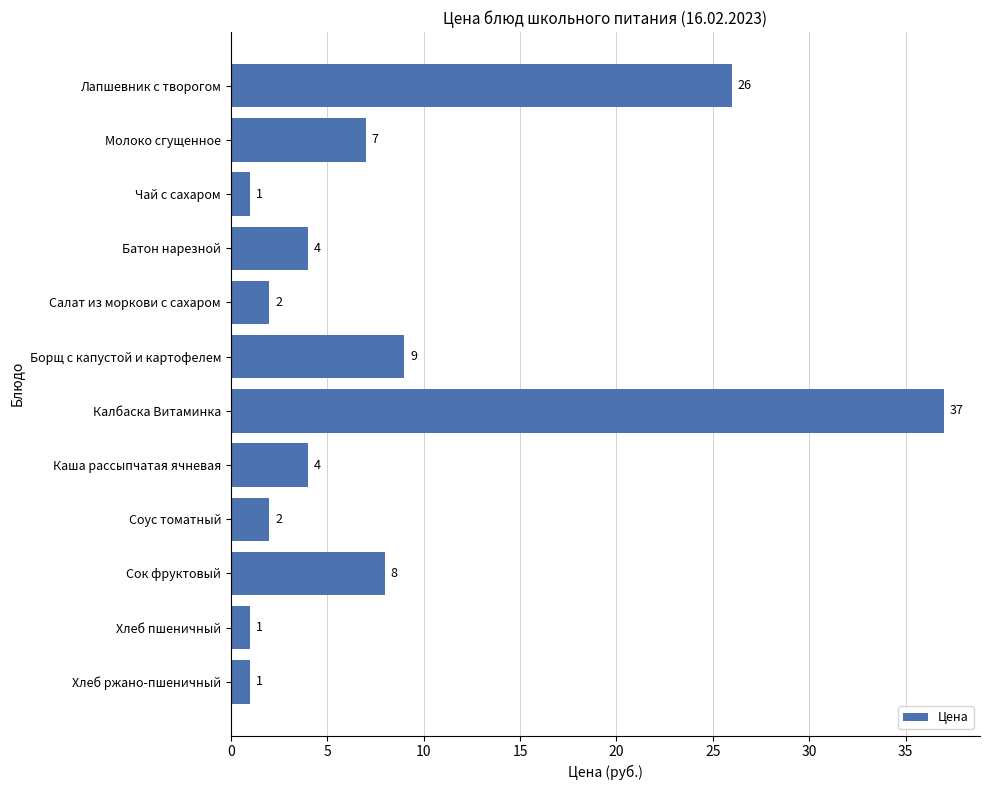

How many data points does each series have?

12